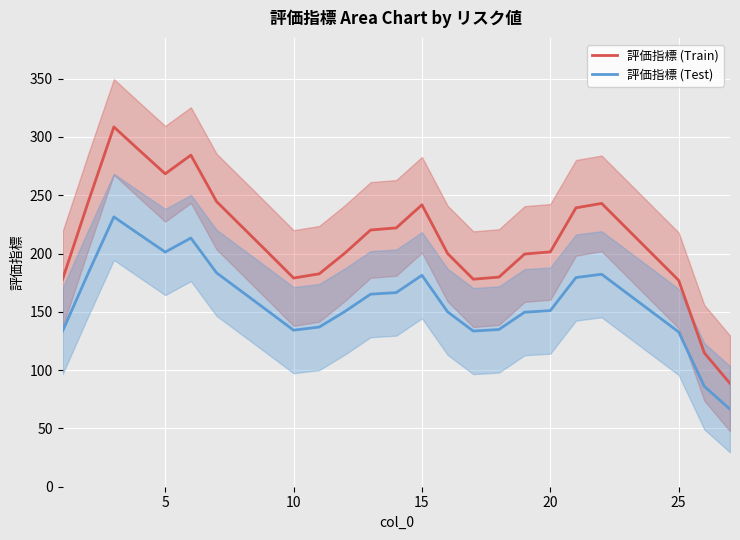

Count the number of data series in this chart.

2